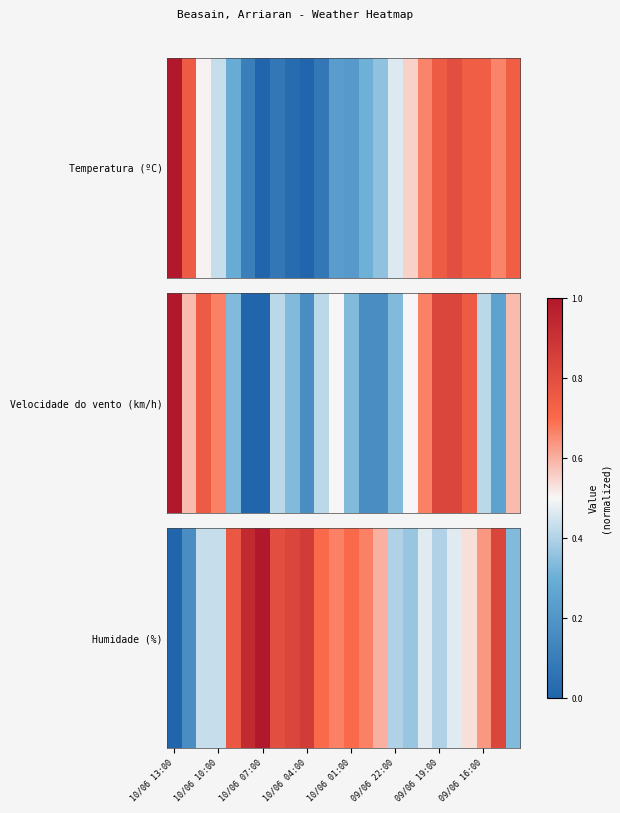

The value at 11 is 1.2. True or false?

False